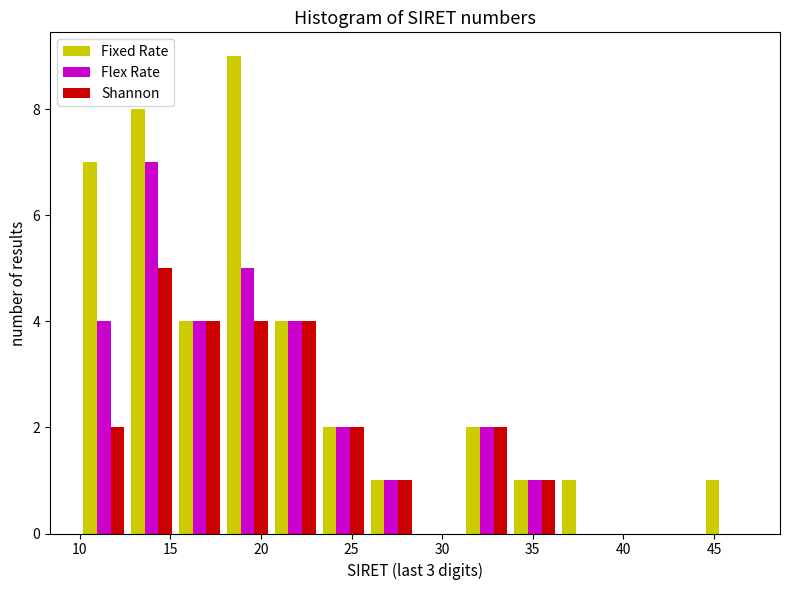

Reading left to right, list every range on the x-axis with the height of the bar of each series over it. Neither the bar edges nor the heights are printed on the chart, so give them approximately, as read against the axes.

10.0 to 12.5: Fixed Rate=7	Flex Rate=4	Shannon=2
12.5 to 15.5: Fixed Rate=8	Flex Rate=7	Shannon=5
15.5 to 18.0: Fixed Rate=4	Flex Rate=4	Shannon=4
18.0 to 20.5: Fixed Rate=9	Flex Rate=5	Shannon=4
20.5 to 23.0: Fixed Rate=4	Flex Rate=4	Shannon=4
23.0 to 26.0: Fixed Rate=2	Flex Rate=2	Shannon=2
26.0 to 28.5: Fixed Rate=1	Flex Rate=1	Shannon=1
28.5 to 31.0: Fixed Rate=0	Flex Rate=0	Shannon=0
31.0 to 34.0: Fixed Rate=2	Flex Rate=2	Shannon=2
34.0 to 36.5: Fixed Rate=1	Flex Rate=1	Shannon=1
36.5 to 39.0: Fixed Rate=1	Flex Rate=0	Shannon=0
39.0 to 41.5: Fixed Rate=0	Flex Rate=0	Shannon=0
41.5 to 44.5: Fixed Rate=0	Flex Rate=0	Shannon=0
44.5 to 47.0: Fixed Rate=1	Flex Rate=0	Shannon=0